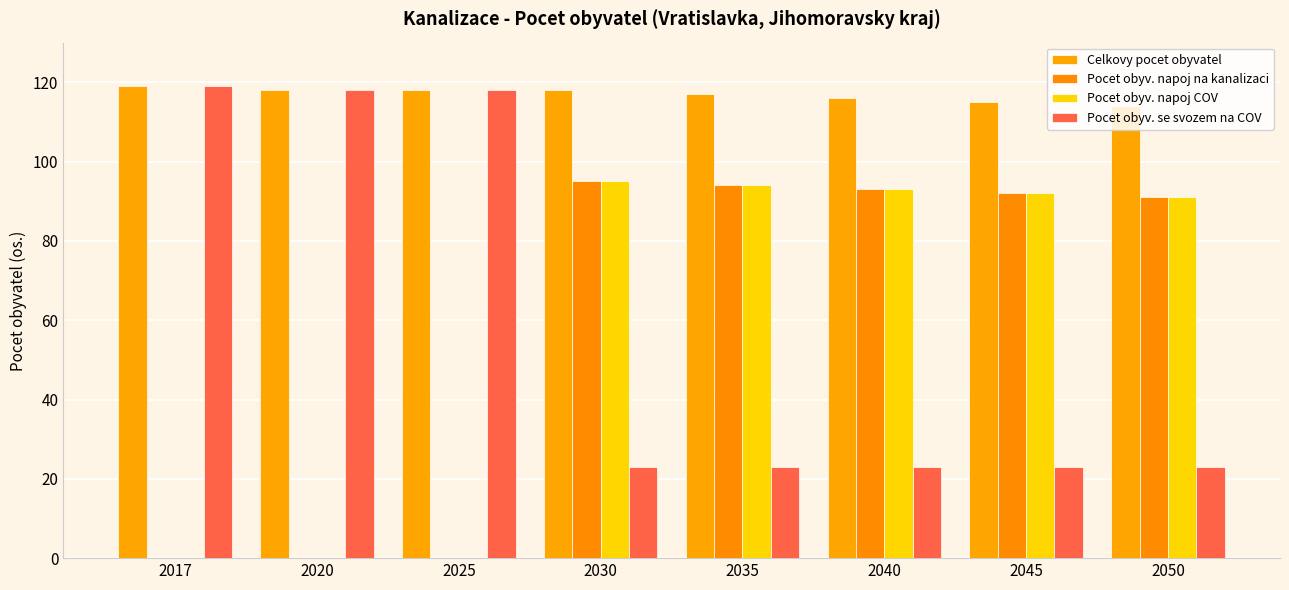

Count the number of categories in the chart.

8